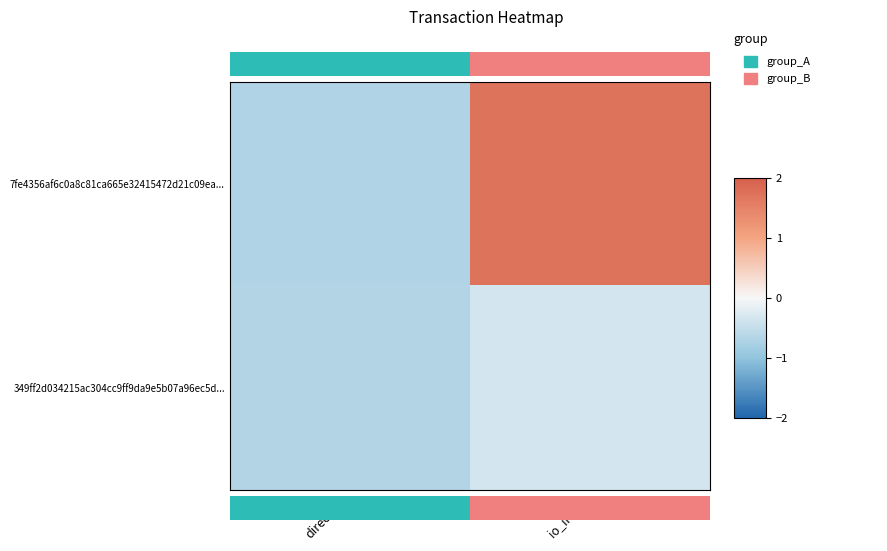

Count the number of categories in the chart.

2